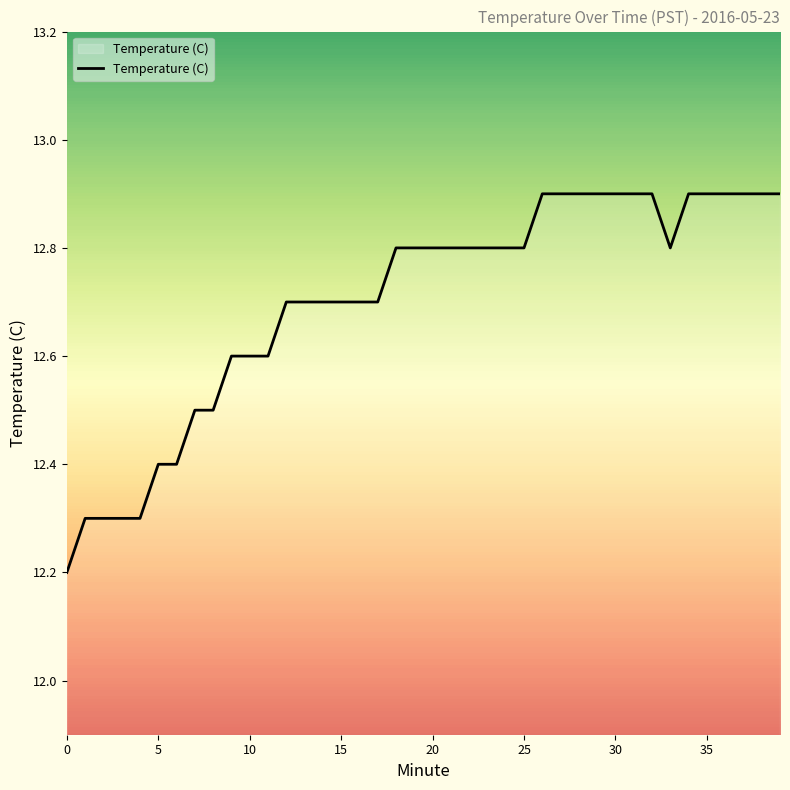

What is the difference between the maximum and minimum values?

0.7